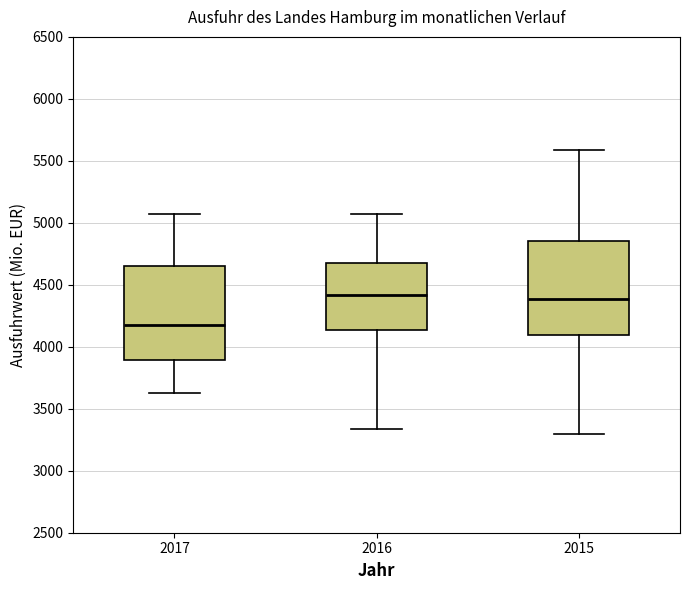

Reading left to right, read every box against the y-axis: the position of its median line, the range the box covers, and the ends of its whiskers. The values are not printed on the chart, so give them approximately, as read against the axis.

2017: median 4200, box 3900 to 4650, whiskers 3650 to 5050
2016: median 4400, box 4150 to 4700, whiskers 3350 to 5050
2015: median 4400, box 4100 to 4850, whiskers 3300 to 5600